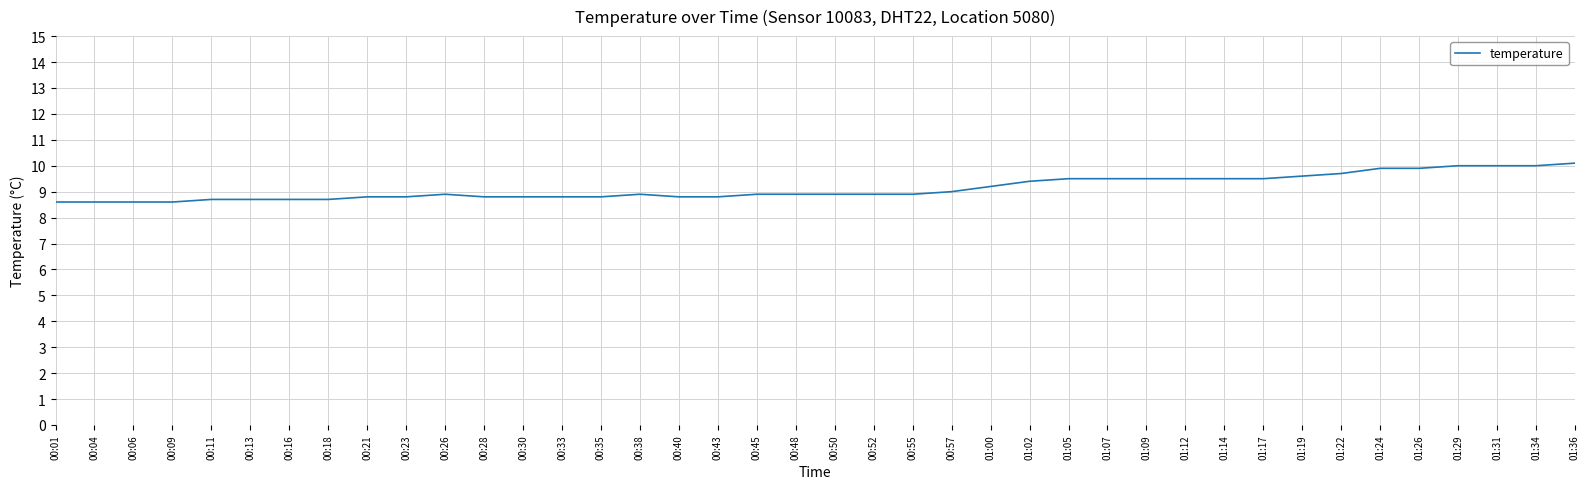

What is the minimum value shown in the chart?

8.6